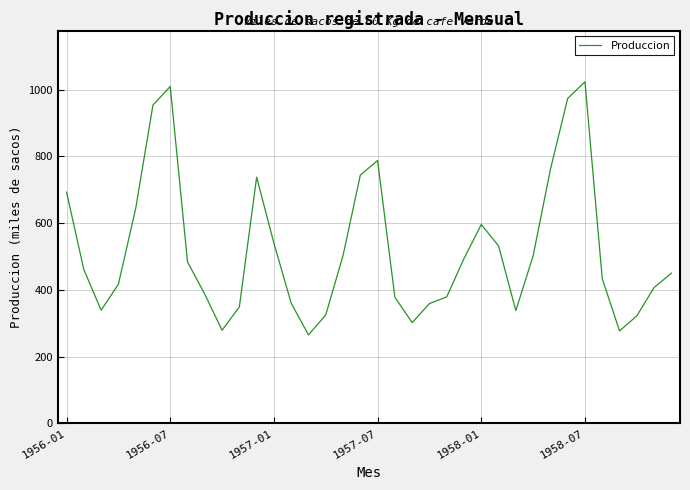

What is the difference between the maximum and minimum values?

759